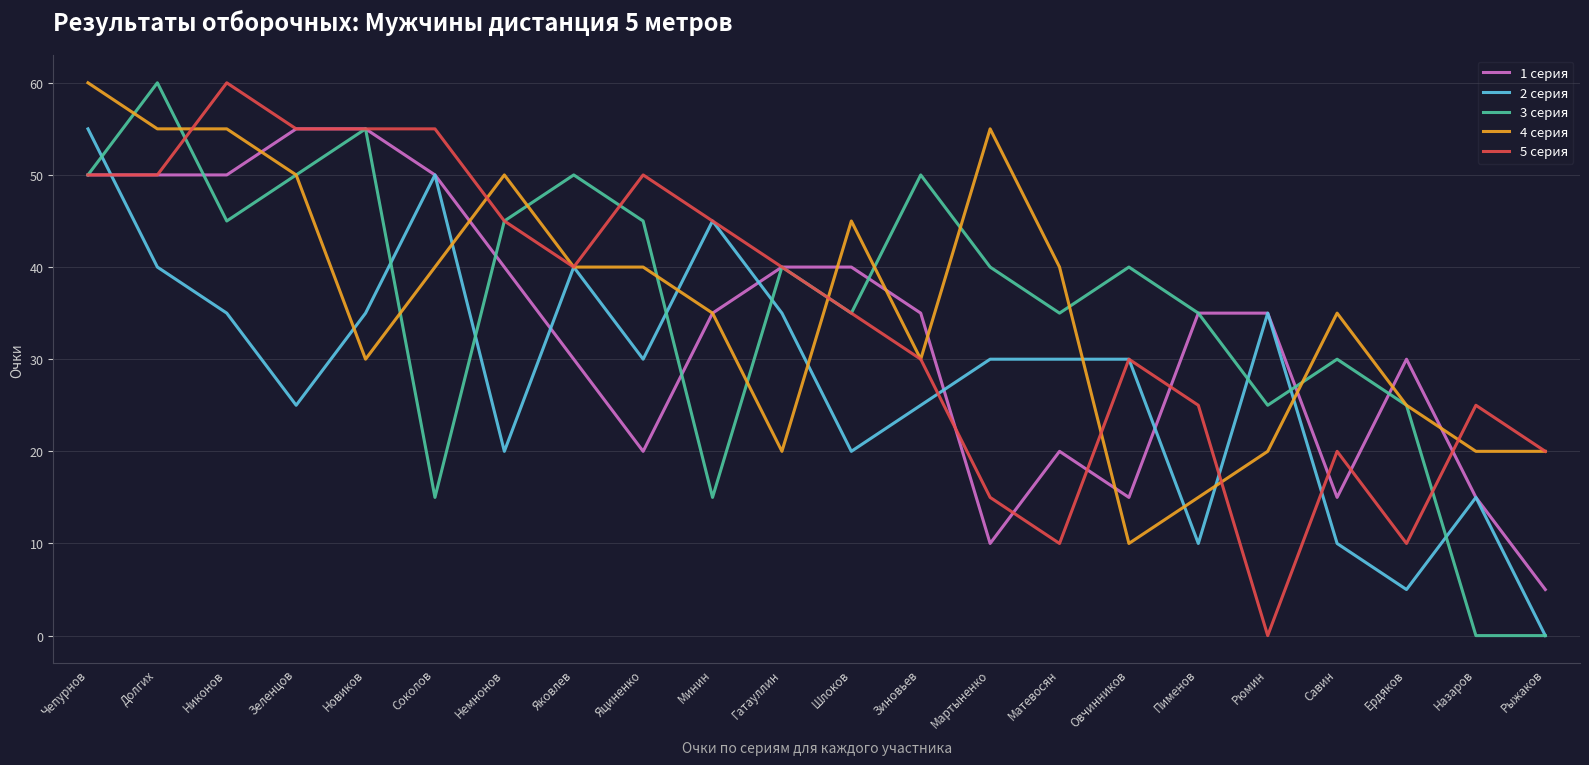

What is the difference between the maximum and minimum values in the 2 серия series?

55